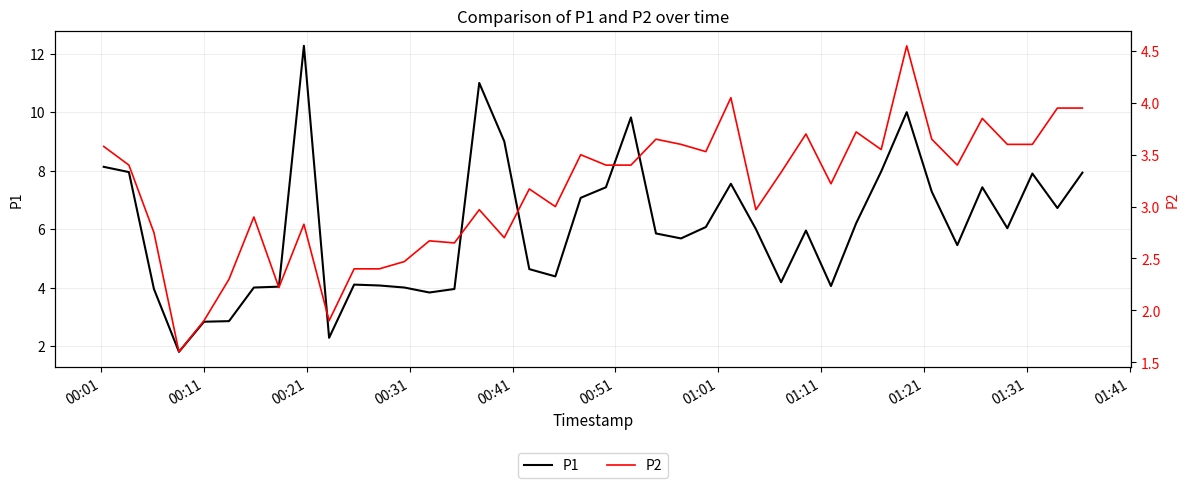

True or false: P1 has more than 2 interior local peaks.

True